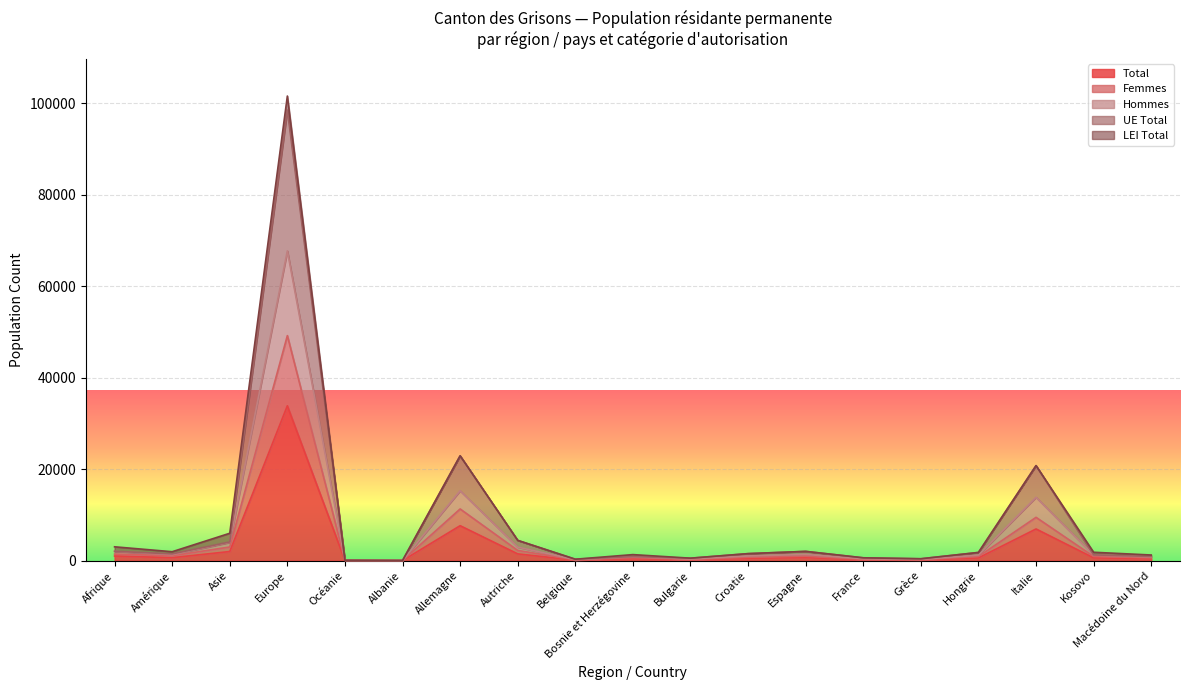

What is the value of the Femmes point at the 1st from the left?

1434